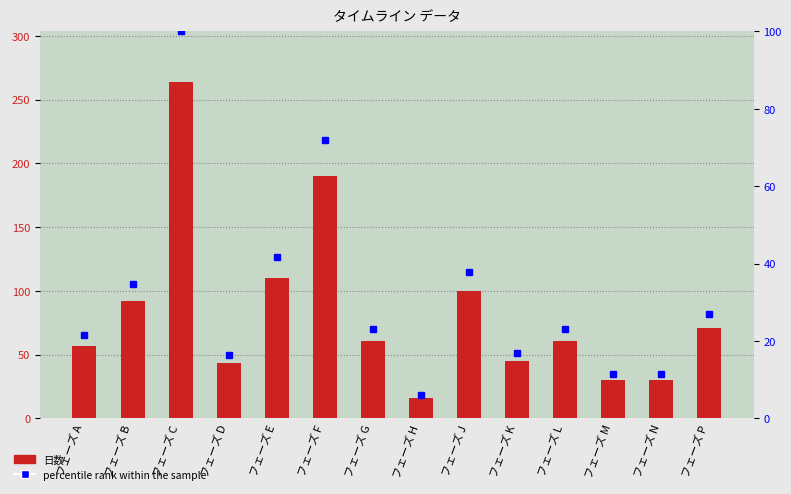

Which series has the largest range (max minus min)?

日数